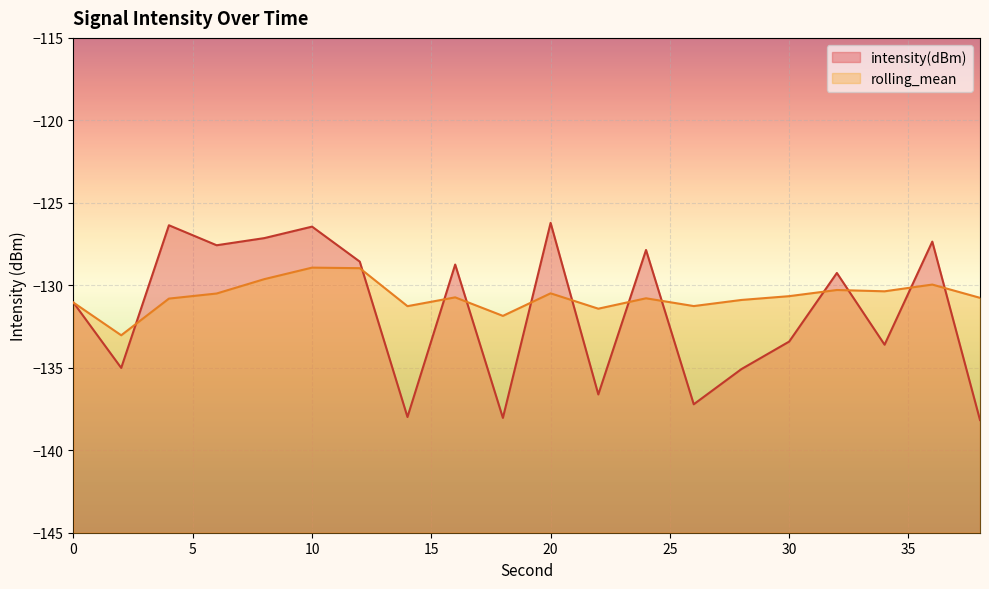

What is the maximum value shown in the chart?

-126.2